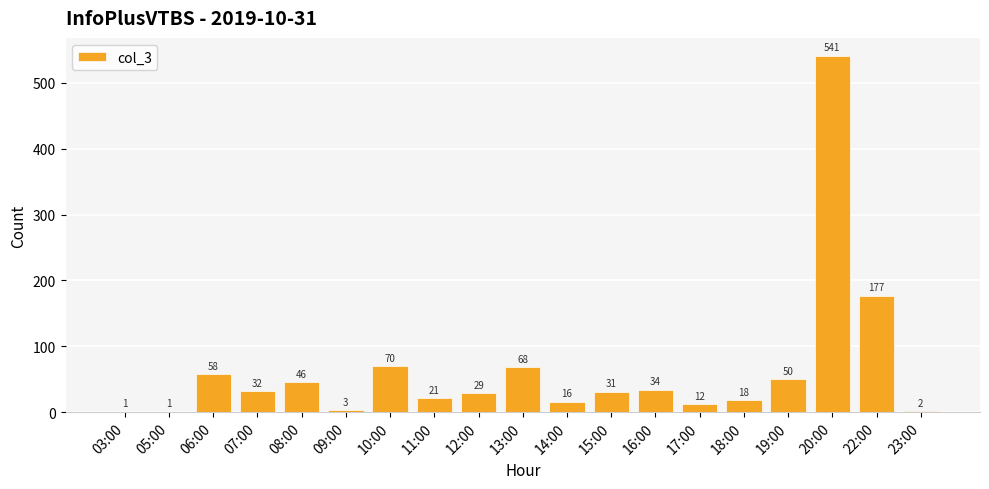

At which label is the value closest to 271?

22:00